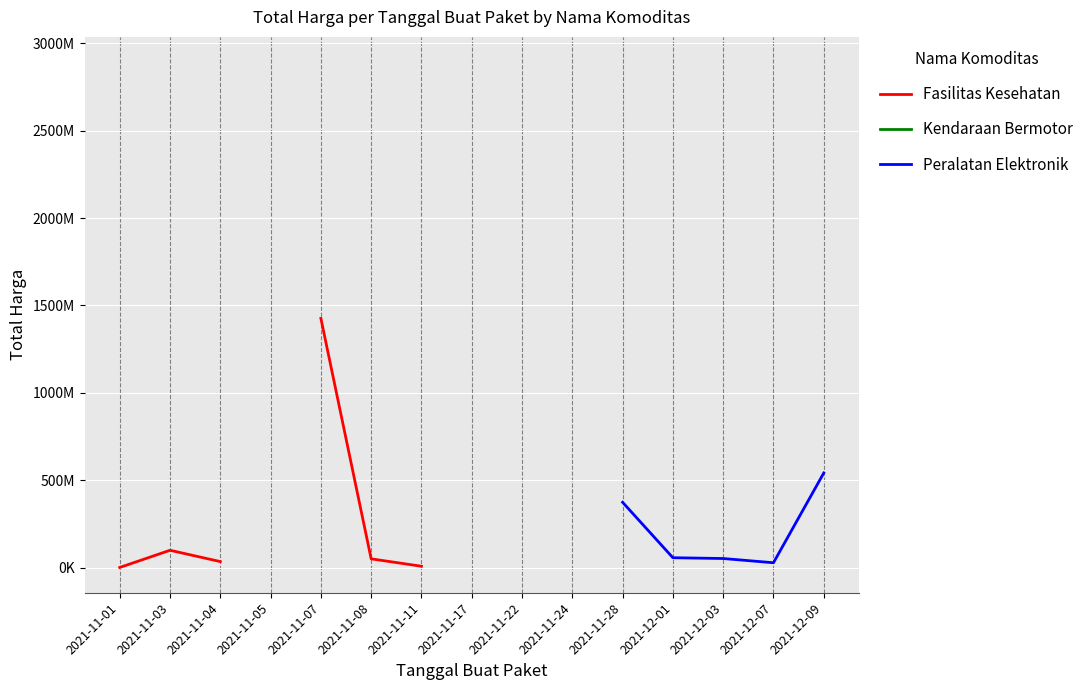

Which label corresponds to the smallest value in the chart?

2021-11-01